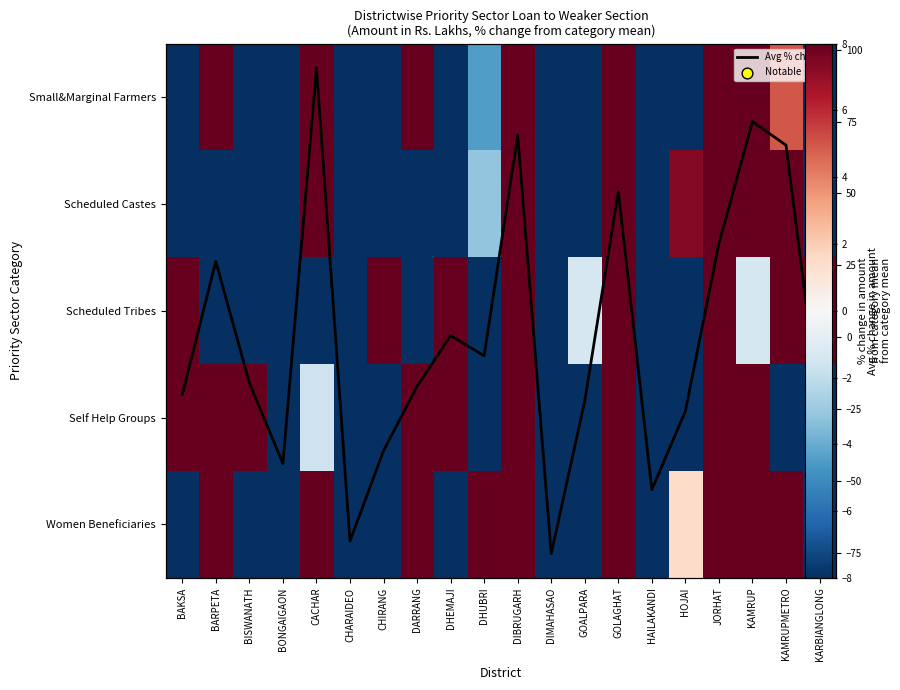

Is the value of Avg % change at KARBIANGLONG greater than the value of Women Beneficiaries at GOLAGHAT?

No